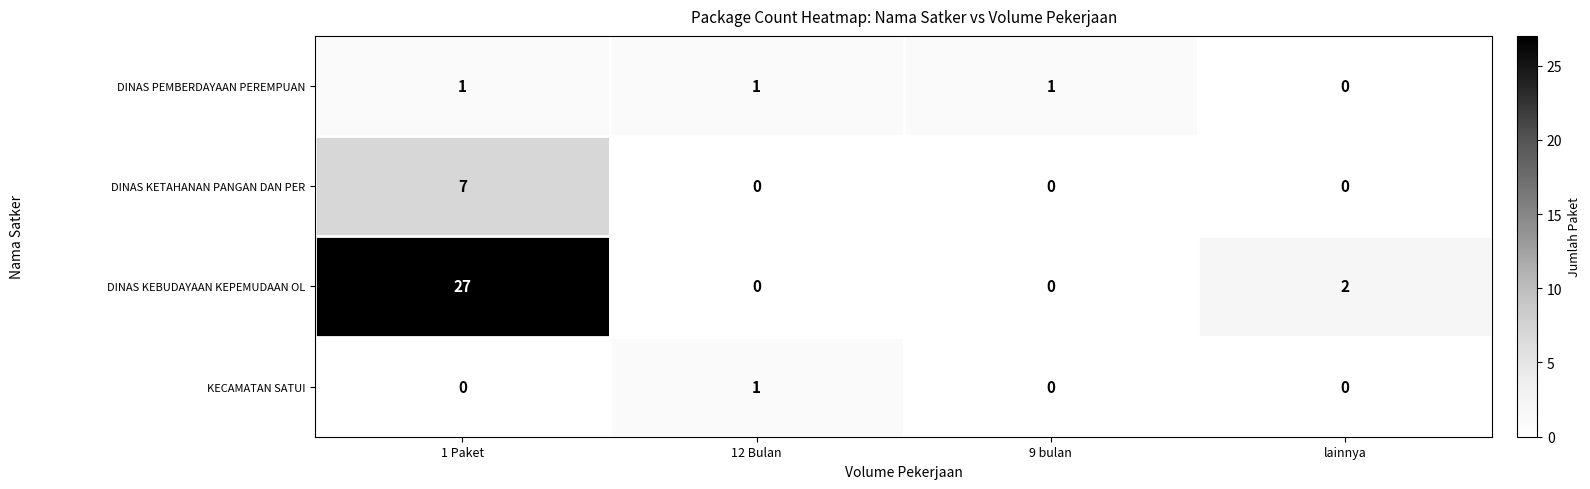

Reading right to left, what are all the values shown in this chart?

DINAS PEMBERDAYAAN PEREMPUAN: 0	1	1	1
DINAS KETAHANAN PANGAN DAN PER: 0	0	0	7
DINAS KEBUDAYAAN KEPEMUDAAN OL: 2	0	0	27
KECAMATAN SATUI: 0	0	1	0